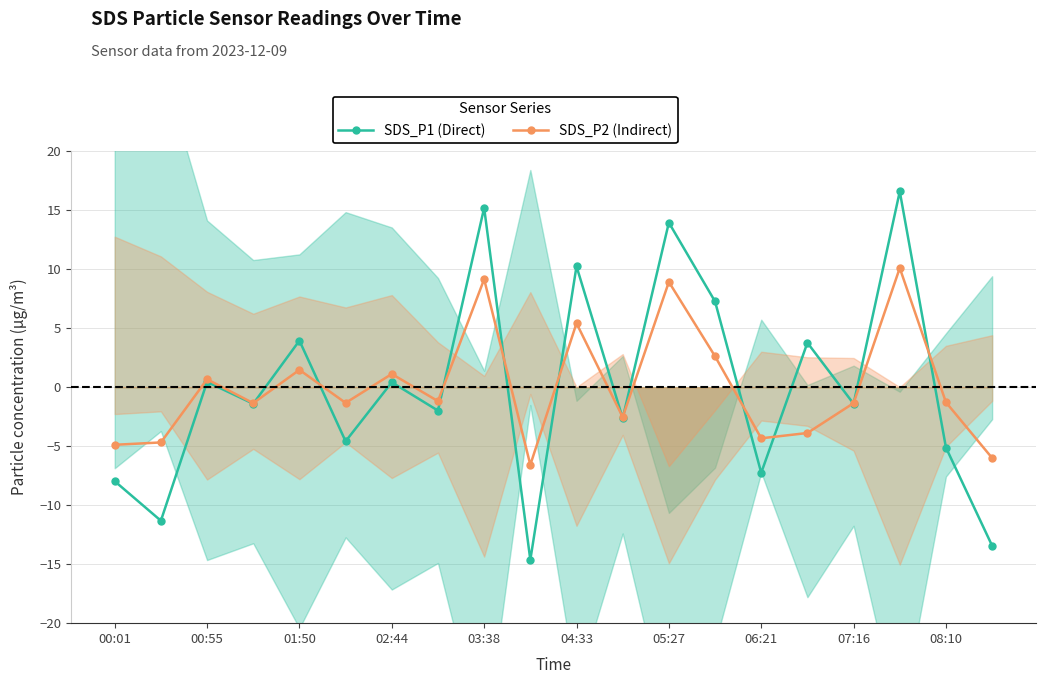

Reading left to right, extract all data points from this chart.

SDS_P1 (Direct): -8.0	-11.3	0.4	-1.4	3.9	-4.6	0.4	-2.0	15.2	-14.6	10.2	-2.6	13.9	7.3	-7.3	3.8	-1.4	16.6	-5.1	-13.4
SDS_P2 (Indirect): -4.9	-4.7	0.7	-1.4	1.5	-1.3	1.1	-1.2	9.1	-6.6	5.4	-2.5	8.9	2.6	-4.3	-3.9	-1.4	10.1	-1.3	-6.0